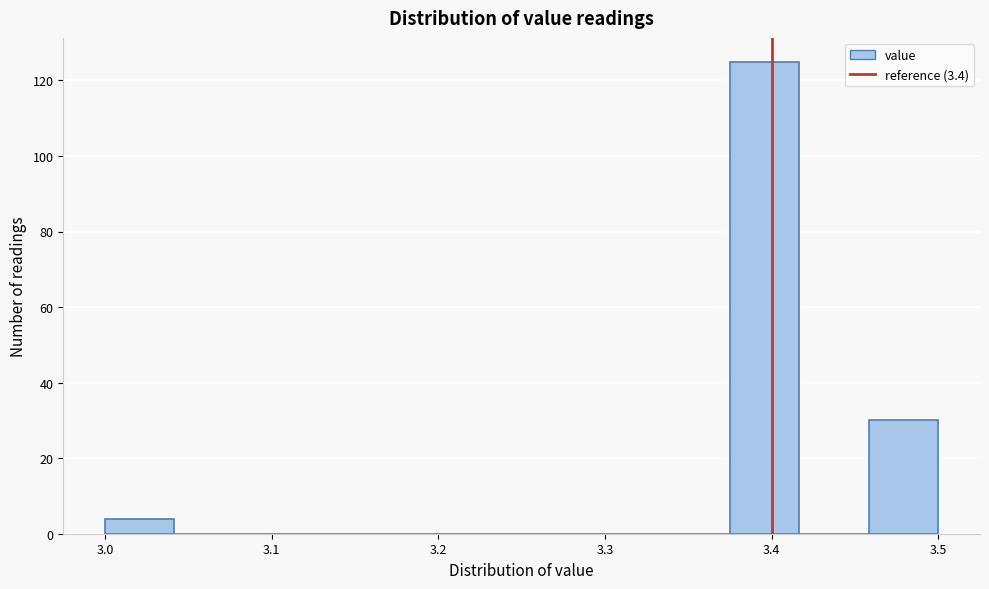

Over which range of the x-axis is the bar tallest?

3.38 to 3.42